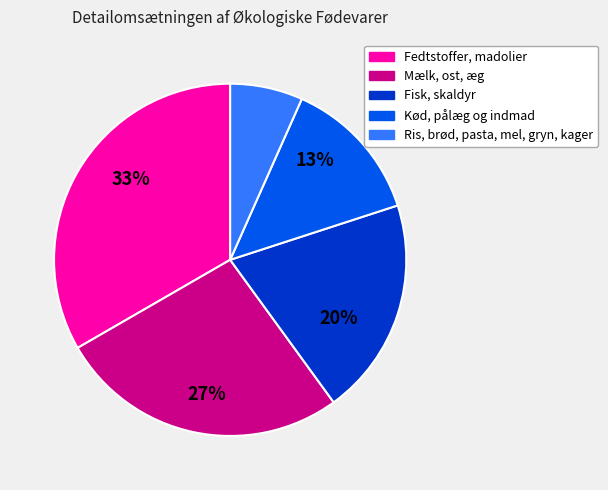

Is it true that Ris, brød, pasta, mel, gryn, kager is 7% of the pie?

True